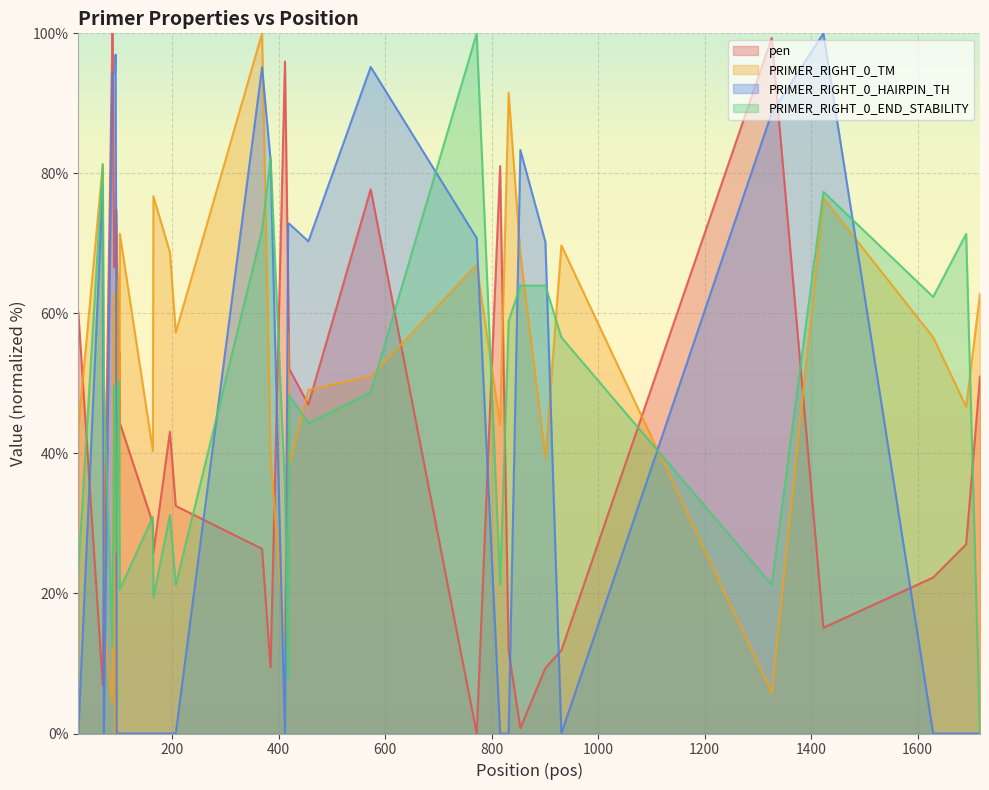

Which series has the largest total across all categories?

PRIMER_RIGHT_0_TM